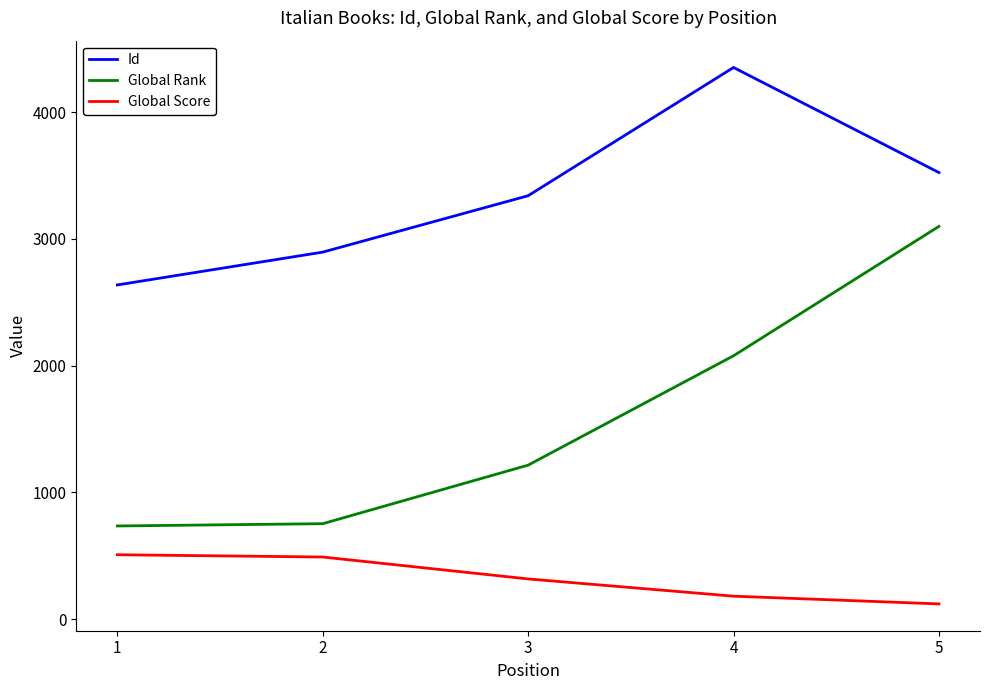

How many values in the Global Rank series are below 1215?

2